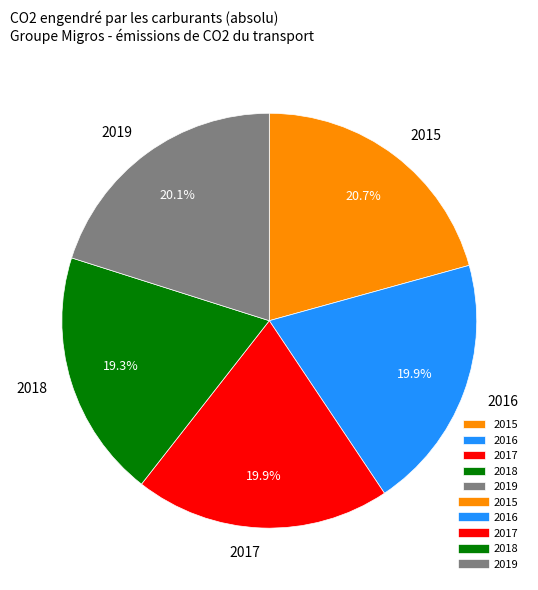

True or false: 2016 accounts for 12% of the total.

False